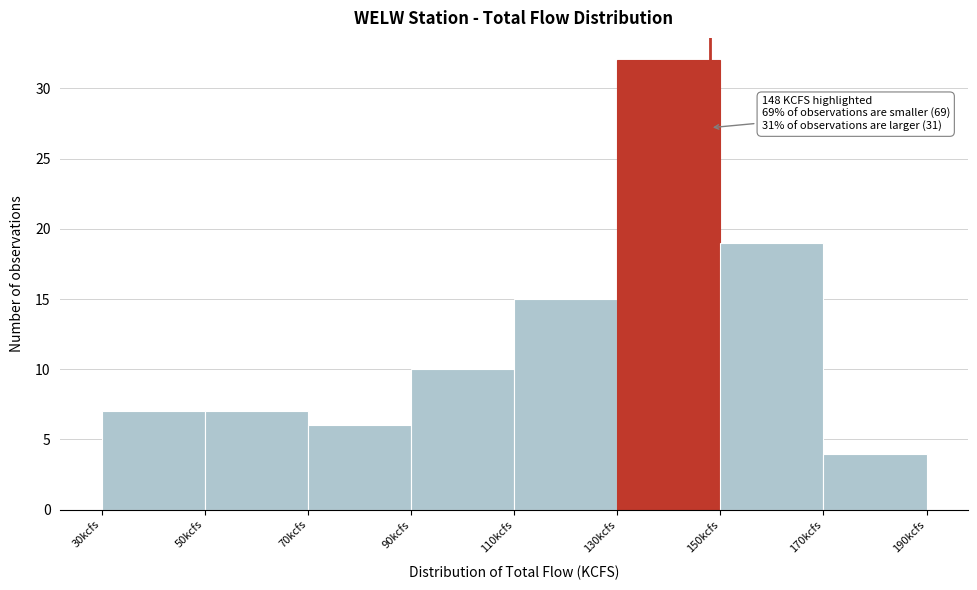

Which range on the x-axis has the tallest bar?

130 to 150